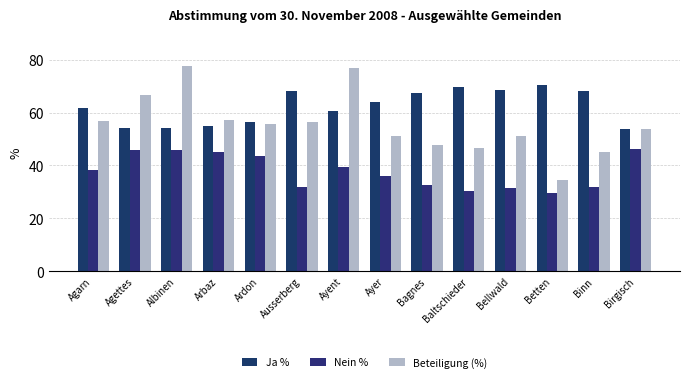

At which label does Ja % reach its peak?

Betten